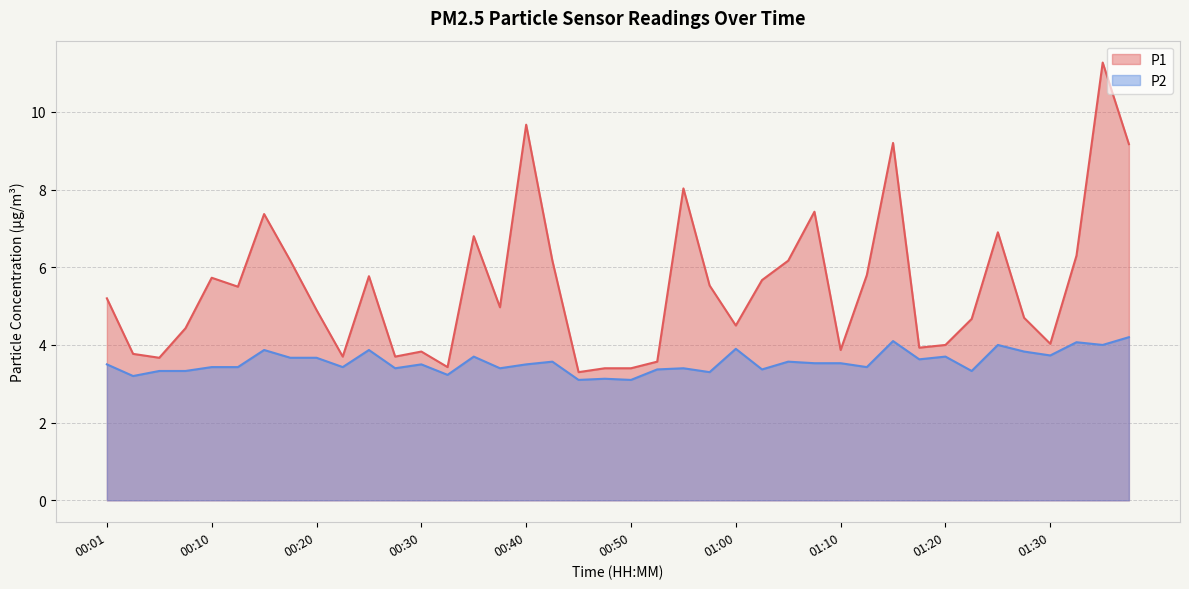

What is the sum of all P1 values?

219.6